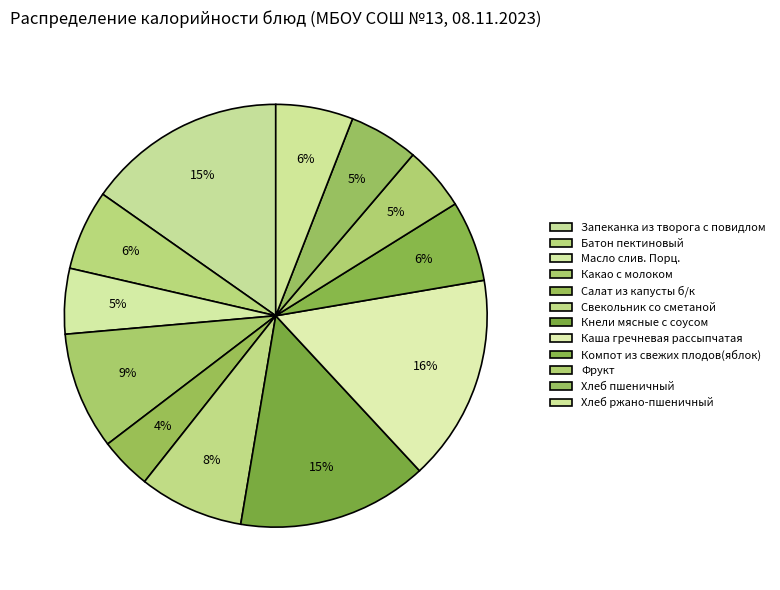

To the nearest percent, what portion does Кнели мясные с соусом represent?

15%